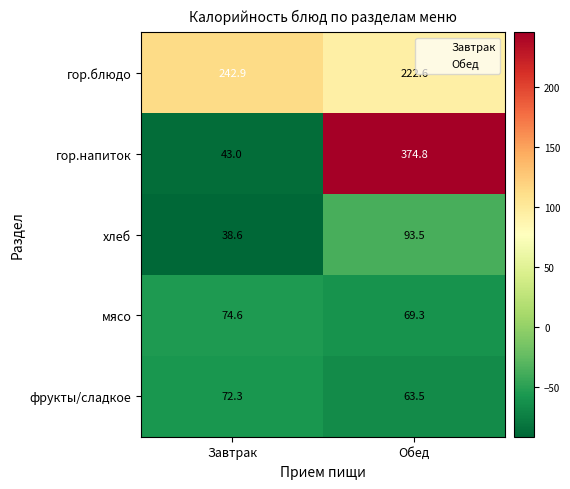

Is it true that фрукты/сладкое equals 26.4 at Завтрак?

False